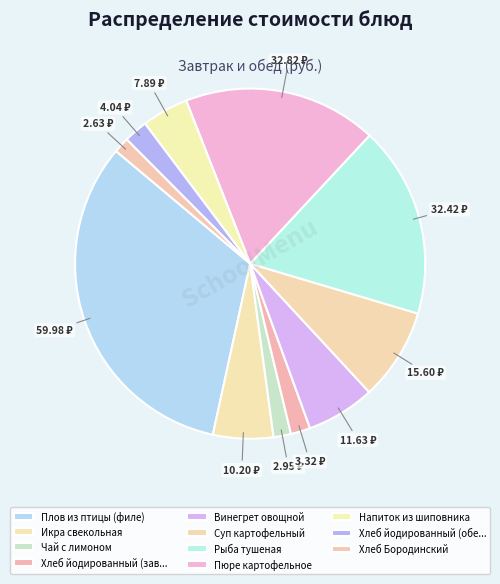

What percentage is the Пюре картофельное slice, to the nearest percent?

18%